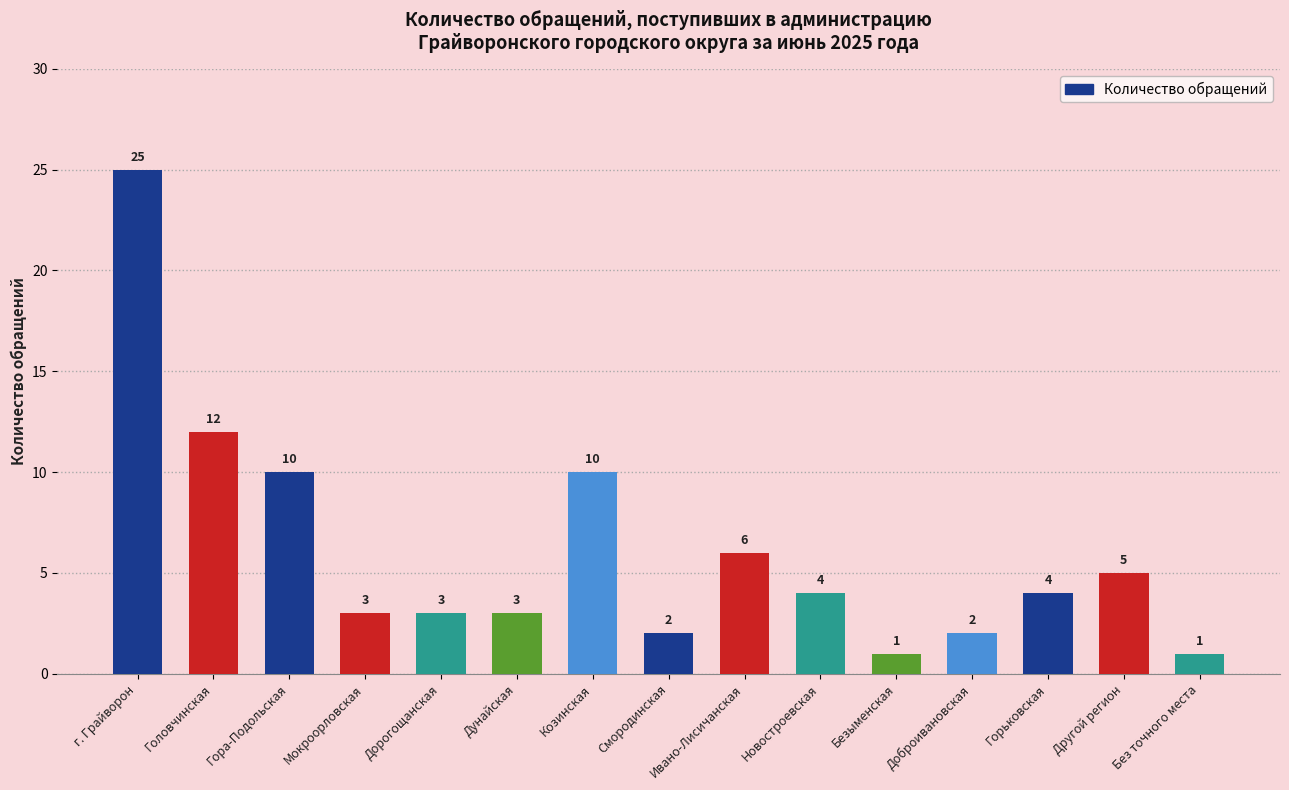

What is the label of the 10th bar from the left?

Новостроевская